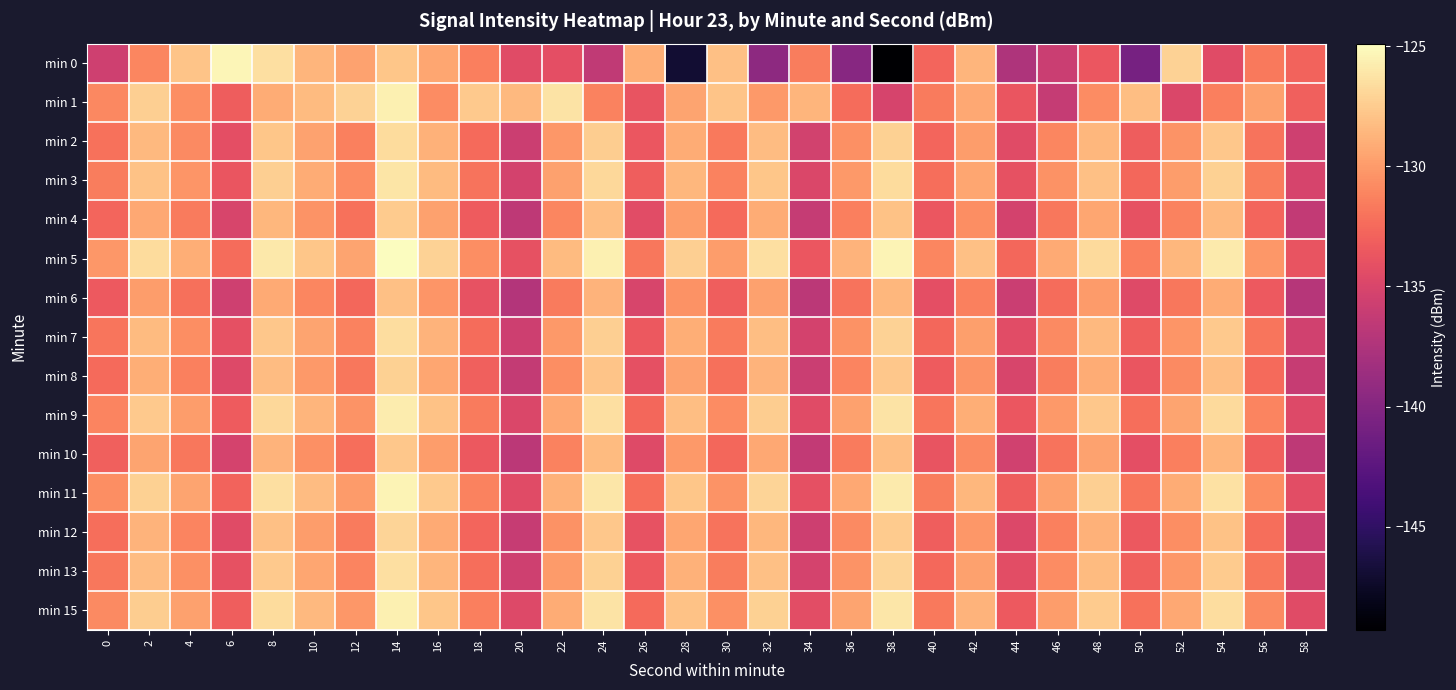

Reading right to left, list all the values displayed in this chart.

min 0: 58=-132.8	56=-131.7	54=-134.4	52=-127.1	50=-140.9	48=-133.6	46=-135.9	44=-137.6	42=-128.6	40=-132.8	38=-149.3	36=-139.8	34=-131.5	32=-139.4	30=-128.0	28=-147.0	26=-129.1	24=-136.5	22=-134.2	20=-134.5	18=-131.5	16=-129.4	14=-127.8	12=-129.6	10=-128.6	8=-126.5	6=-125.3	4=-127.9	2=-131.0	0=-135.6
min 1: 58=-133.0	56=-129.7	54=-131.4	52=-134.9	50=-128.2	48=-130.8	46=-136.2	44=-133.7	42=-129.3	40=-131.6	38=-135.1	36=-132.4	34=-128.7	32=-130.1	30=-127.9	28=-129.5	26=-133.8	24=-131.2	22=-126.3	20=-128.5	18=-127.7	16=-130.7	14=-125.6	12=-127.1	10=-128.4	8=-129.2	6=-133.3	4=-130.7	2=-127.3	0=-131.0
min 2: 58=-135.6	56=-132.0	54=-127.7	52=-130.4	50=-133.2	48=-128.6	46=-131.0	44=-134.5	42=-129.9	40=-132.8	38=-127.2	36=-130.6	34=-135.4	32=-128.3	30=-131.7	28=-129.1	26=-133.6	24=-127.4	22=-130.2	20=-135.8	18=-132.5	16=-128.9	14=-126.7	12=-131.3	10=-129.6	8=-127.8	6=-134.2	4=-130.9	2=-128.5	0=-132.1
min 3: 58=-135.1	56=-131.5	54=-127.2	52=-129.9	50=-132.7	48=-128.1	46=-130.5	44=-134.0	42=-129.4	40=-132.3	38=-126.7	36=-130.1	34=-134.9	32=-127.8	30=-131.2	28=-128.6	26=-133.1	24=-126.9	22=-129.7	20=-135.3	18=-132.0	16=-128.4	14=-126.2	12=-130.8	10=-129.1	8=-127.3	6=-133.7	4=-130.3	2=-128.0	0=-131.5
min 4: 58=-136.4	56=-132.8	54=-128.5	52=-131.2	50=-134.0	48=-129.4	46=-131.8	44=-135.3	42=-130.7	40=-133.6	38=-128.0	36=-131.4	34=-136.2	32=-129.1	30=-132.5	28=-129.9	26=-134.4	24=-128.2	22=-131.0	20=-136.6	18=-133.3	16=-129.7	14=-127.5	12=-132.1	10=-130.4	8=-128.6	6=-135.0	4=-131.6	2=-129.3	0=-132.8
min 5: 58=-133.8	56=-130.2	54=-125.9	52=-128.6	50=-131.4	48=-126.8	46=-129.2	44=-132.7	42=-128.1	40=-131.0	38=-125.4	36=-128.8	34=-133.6	32=-126.5	30=-129.9	28=-127.3	26=-131.8	24=-125.6	22=-128.4	20=-134.0	18=-130.7	16=-127.1	14=-124.9	12=-129.5	10=-127.8	8=-126.0	6=-132.4	4=-129.0	2=-126.7	0=-130.2
min 6: 58=-137.0	56=-133.4	54=-129.1	52=-131.8	50=-134.6	48=-130.0	46=-132.4	44=-135.9	42=-131.3	40=-134.2	38=-128.6	36=-132.0	34=-136.8	32=-129.7	30=-133.1	28=-130.5	26=-135.0	24=-128.8	22=-131.6	20=-137.2	18=-133.9	16=-130.3	14=-128.1	12=-132.7	10=-131.0	8=-129.2	6=-135.6	4=-132.2	2=-129.9	0=-133.4
min 7: 58=-135.5	56=-131.9	54=-127.6	52=-130.3	50=-133.1	48=-128.5	46=-130.9	44=-134.4	42=-129.8	40=-132.7	38=-127.1	36=-130.5	34=-135.3	32=-128.2	30=-131.6	28=-129.0	26=-133.5	24=-127.3	22=-130.1	20=-135.7	18=-132.4	16=-128.8	14=-126.6	12=-131.2	10=-129.5	8=-127.7	6=-134.1	4=-130.7	2=-128.4	0=-131.9
min 8: 58=-136.1	56=-132.5	54=-128.2	52=-130.9	50=-133.7	48=-129.1	46=-131.5	44=-135.0	42=-130.4	40=-133.3	38=-127.7	36=-131.1	34=-135.9	32=-128.8	30=-132.2	28=-129.6	26=-134.1	24=-127.9	22=-130.7	20=-136.3	18=-133.0	16=-129.4	14=-127.2	12=-131.8	10=-130.1	8=-128.3	6=-134.7	4=-131.3	2=-129.0	0=-132.5
min 9: 58=-134.7	56=-131.1	54=-126.8	52=-129.5	50=-132.3	48=-127.7	46=-130.1	44=-133.6	42=-129.0	40=-131.9	38=-126.3	36=-129.7	34=-134.5	32=-127.4	30=-130.8	28=-128.2	26=-132.7	24=-126.5	22=-129.3	20=-134.9	18=-131.6	16=-128.0	14=-125.8	12=-130.4	10=-128.7	8=-126.9	6=-133.3	4=-129.9	2=-127.6	0=-131.1
min 10: 58=-136.6	56=-133.0	54=-128.7	52=-131.4	50=-134.2	48=-129.6	46=-132.0	44=-135.5	42=-130.9	40=-133.8	38=-128.2	36=-131.6	34=-136.4	32=-129.3	30=-132.7	28=-130.1	26=-134.6	24=-128.4	22=-131.2	20=-136.8	18=-133.5	16=-129.9	14=-127.7	12=-132.3	10=-130.6	8=-128.8	6=-135.2	4=-131.8	2=-129.5	0=-133.0
min 11: 58=-134.3	56=-130.7	54=-126.4	52=-129.1	50=-131.9	48=-127.3	46=-129.7	44=-133.2	42=-128.6	40=-131.5	38=-125.9	36=-129.3	34=-134.1	32=-127.0	30=-130.4	28=-127.8	26=-132.3	24=-126.1	22=-128.9	20=-134.5	18=-131.2	16=-127.6	14=-125.4	12=-130.0	10=-128.3	8=-126.5	6=-132.9	4=-129.5	2=-127.2	0=-130.7
min 12: 58=-135.9	56=-132.3	54=-128.0	52=-130.7	50=-133.5	48=-128.9	46=-131.3	44=-134.8	42=-130.2	40=-133.1	38=-127.5	36=-130.9	34=-135.7	32=-128.6	30=-132.0	28=-129.4	26=-133.9	24=-127.7	22=-130.5	20=-136.1	18=-132.8	16=-129.2	14=-127.0	12=-131.6	10=-129.9	8=-128.1	6=-134.5	4=-131.1	2=-128.8	0=-132.3
min 13: 58=-135.4	56=-131.8	54=-127.5	52=-130.2	50=-133.0	48=-128.4	46=-130.8	44=-134.3	42=-129.7	40=-132.6	38=-127.0	36=-130.4	34=-135.2	32=-128.1	30=-131.5	28=-128.9	26=-133.4	24=-127.2	22=-130.0	20=-135.6	18=-132.3	16=-128.7	14=-126.5	12=-131.1	10=-129.4	8=-127.6	6=-134.0	4=-130.6	2=-128.3	0=-131.8
min 15: 58=-134.5	56=-130.9	54=-126.6	52=-129.3	50=-132.1	48=-127.5	46=-129.9	44=-133.4	42=-128.8	40=-131.7	38=-126.1	36=-129.5	34=-134.3	32=-127.2	30=-130.6	28=-128.0	26=-132.5	24=-126.3	22=-129.1	20=-134.7	18=-131.4	16=-127.8	14=-125.6	12=-130.2	10=-128.5	8=-126.7	6=-133.1	4=-129.7	2=-127.4	0=-130.9